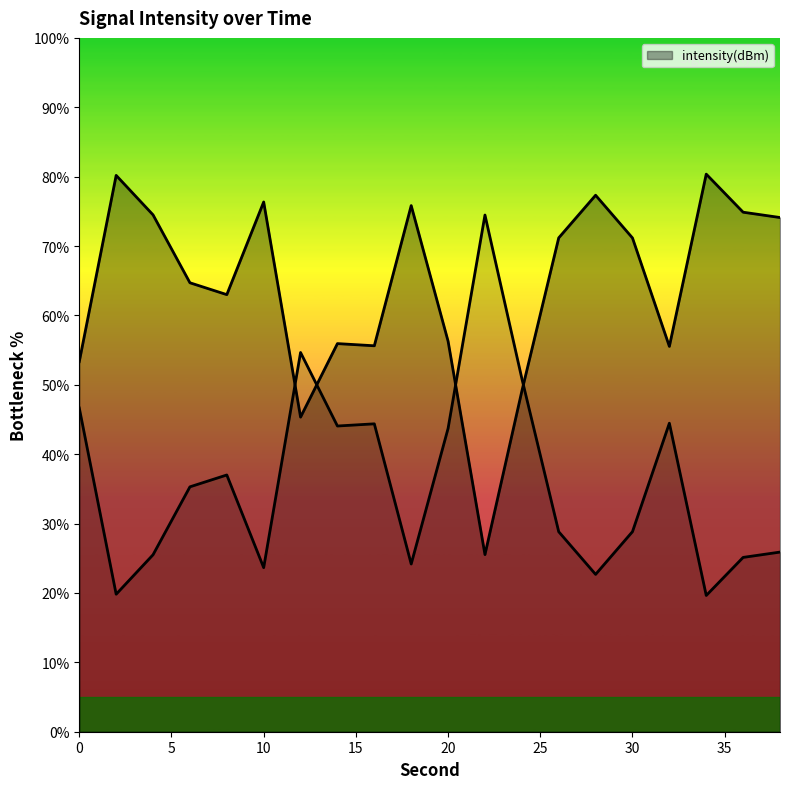

Reading left to right, what are all the values shown in this chart?

53.3	80.2	74.5	64.7	63.0	76.4	45.3	55.9	55.6	75.8	56.3	25.5	49.1	71.2	77.3	71.2	55.5	80.4	74.9	74.1